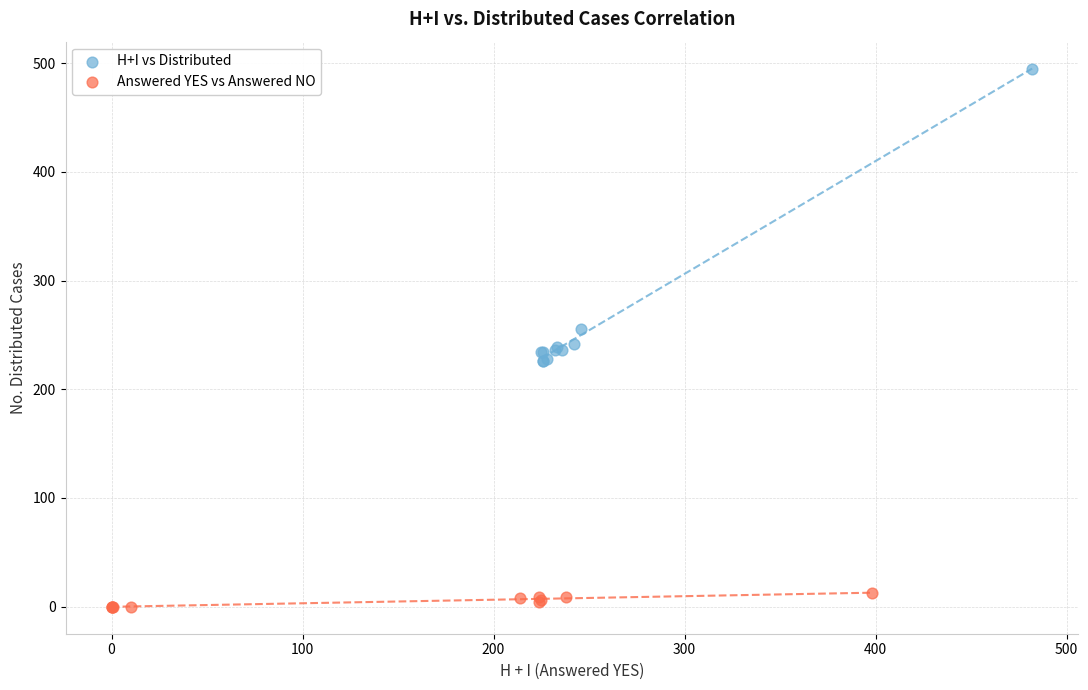

Which series contains the lowest Y value?

Answered YES vs Answered NO